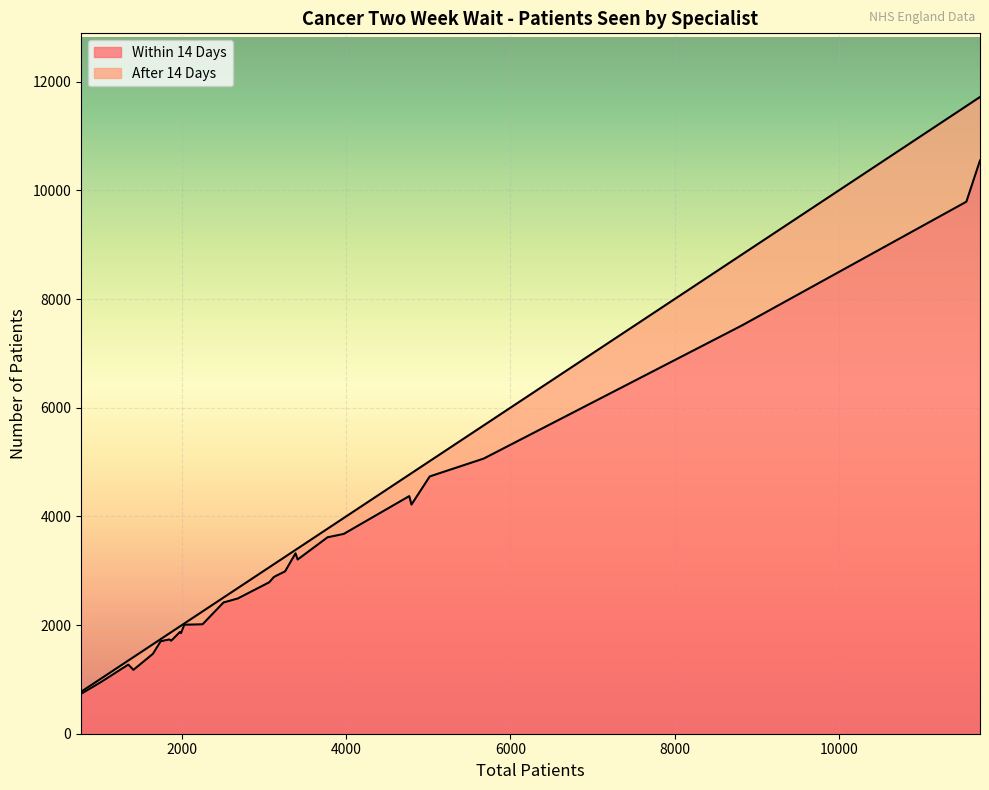

What is the value of the Within 14 Days point at the 20th from the left?

10549